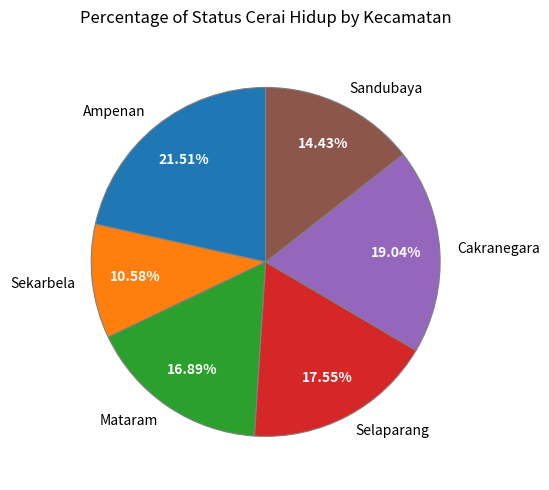

What is the largest slice in the pie chart?

Ampenan